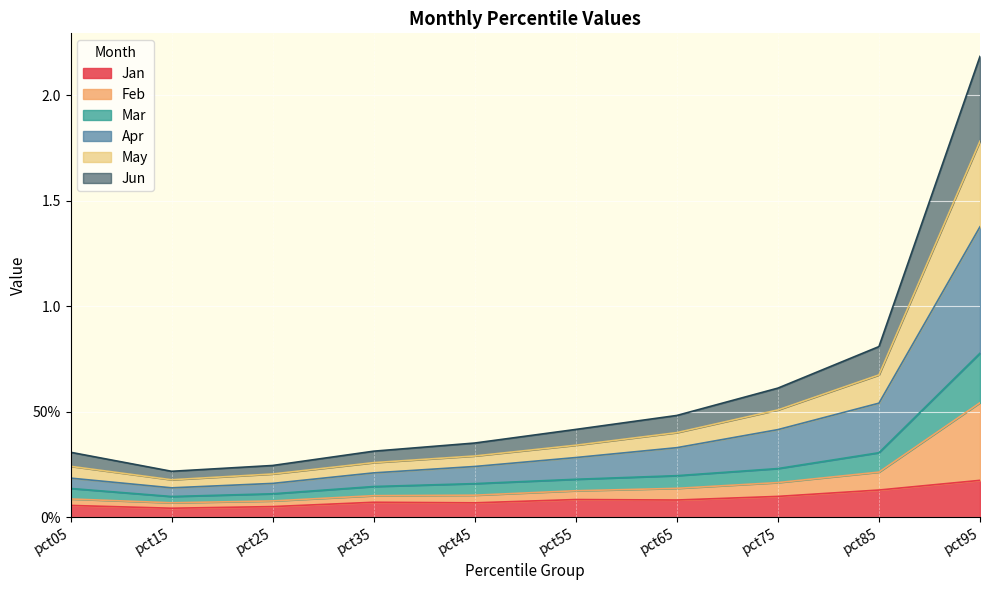

Does the chart display data point markers on the line(s)?

No